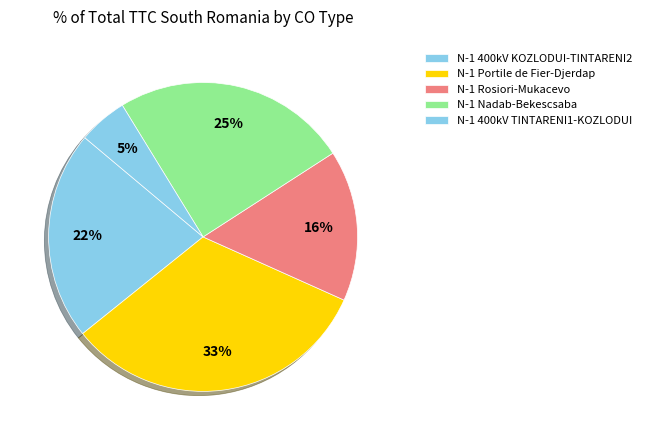

Count the number of slices in the pie.

5